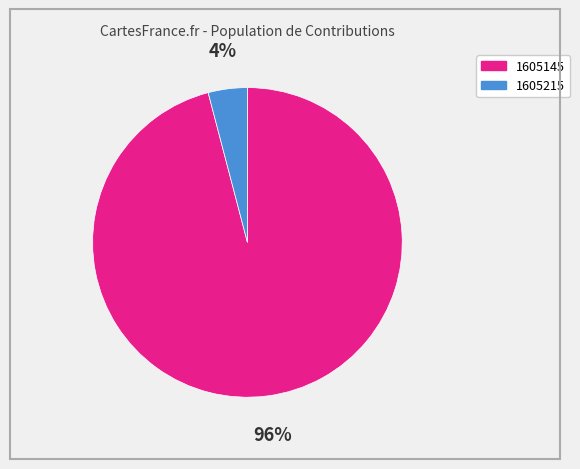

Combined, do 1605145 and 1605215 account for over 50%?

Yes